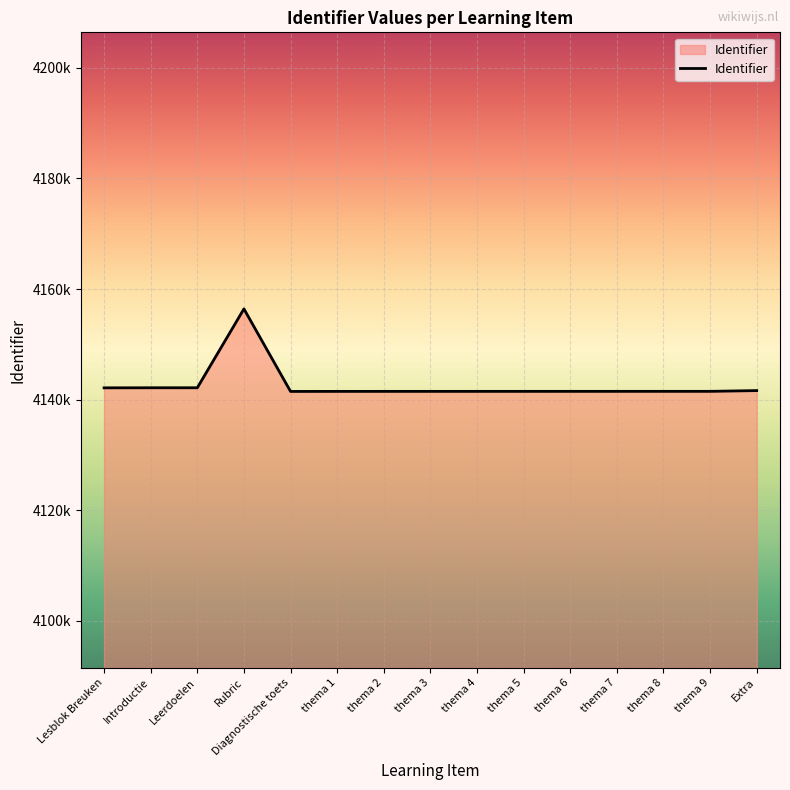

What is the minimum value shown in the chart?

4141495